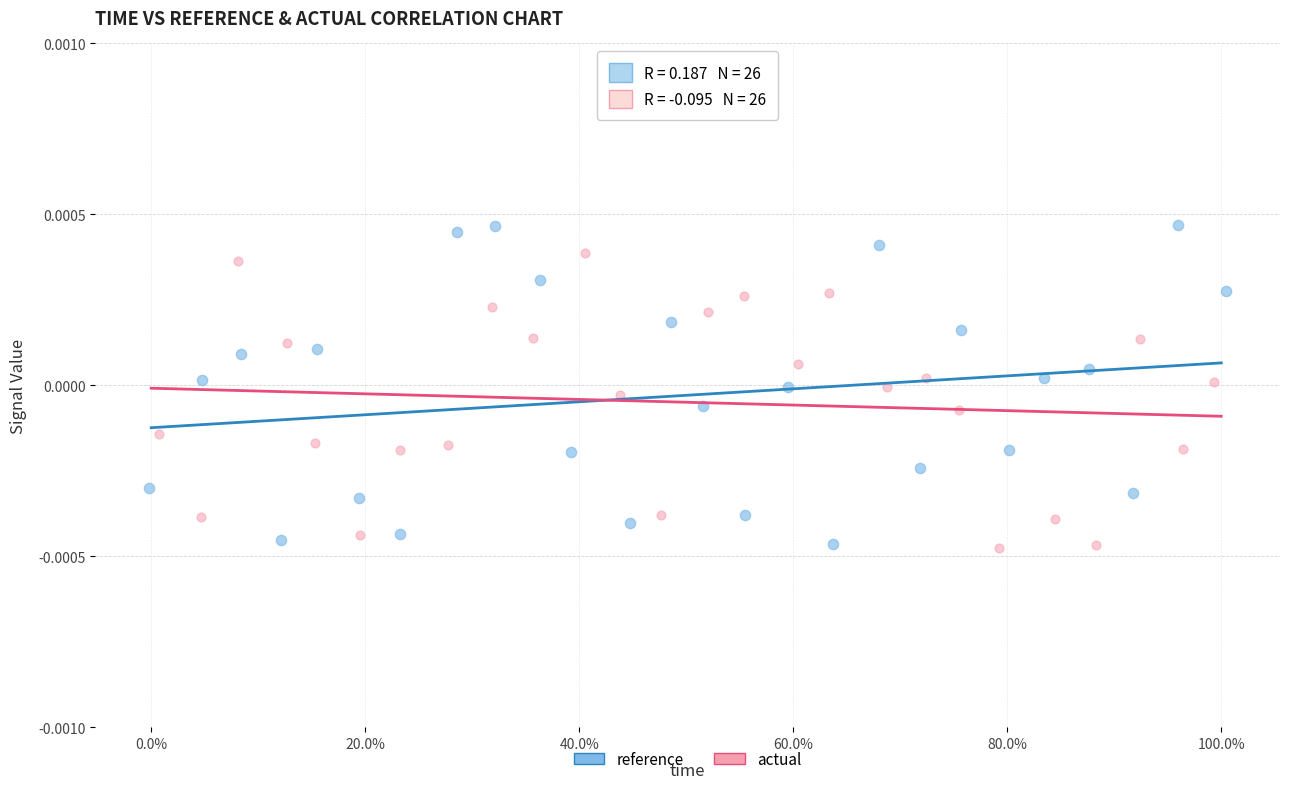

Which series has the widest spread of Y values?

reference